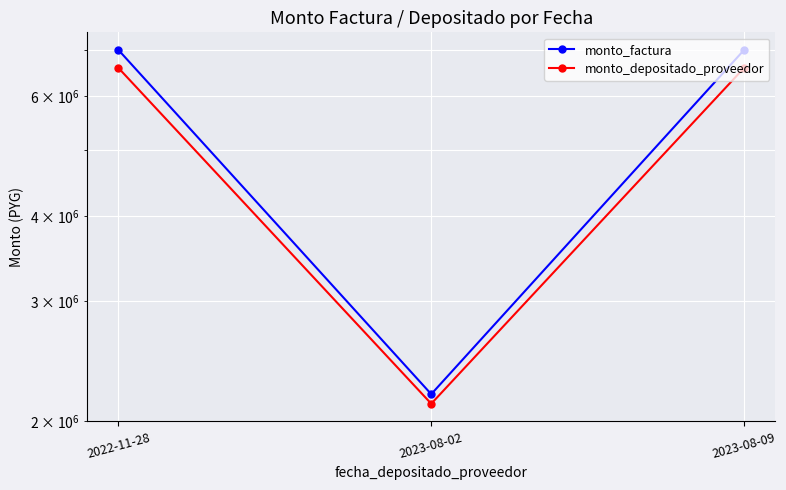

True or false: monto_factura has a value of 2189000 at 2023-08-02.

True